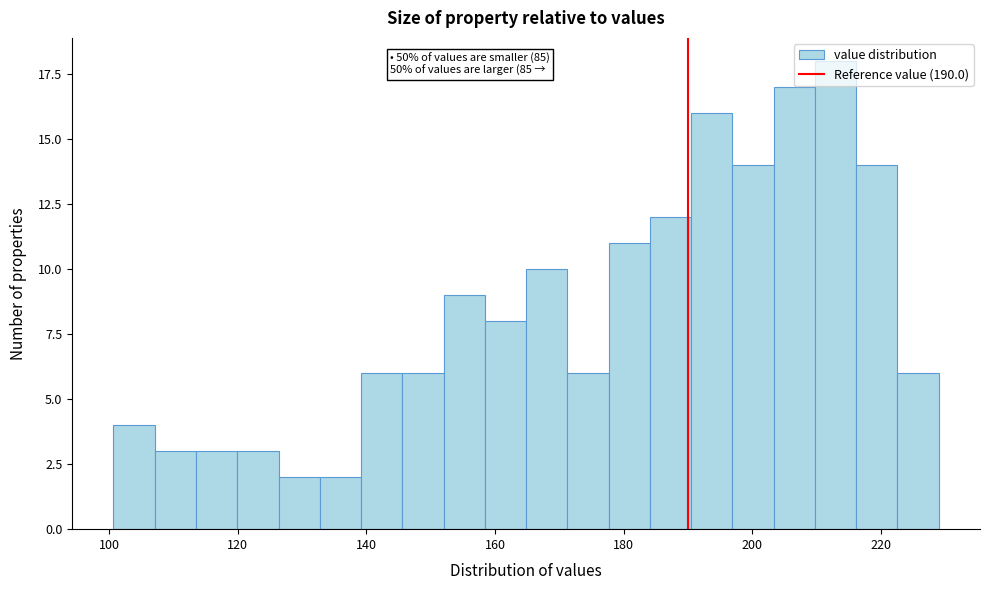

Read against the x-axis, roughly where is the centre of the tallest bar?

212